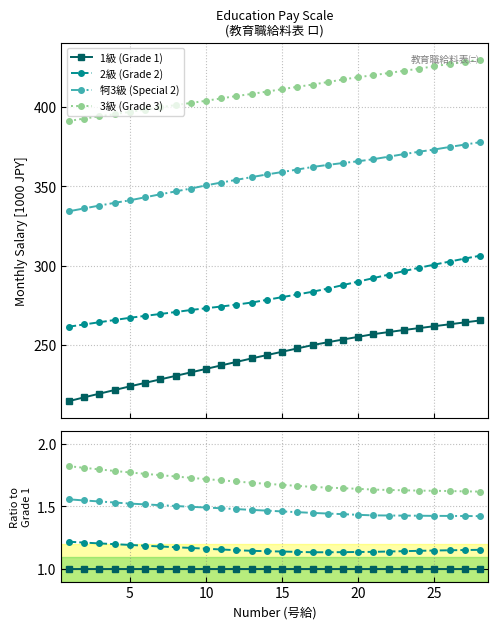

What is the value of the 2級 (Grade 2) point at the 6th from the left?

1.2